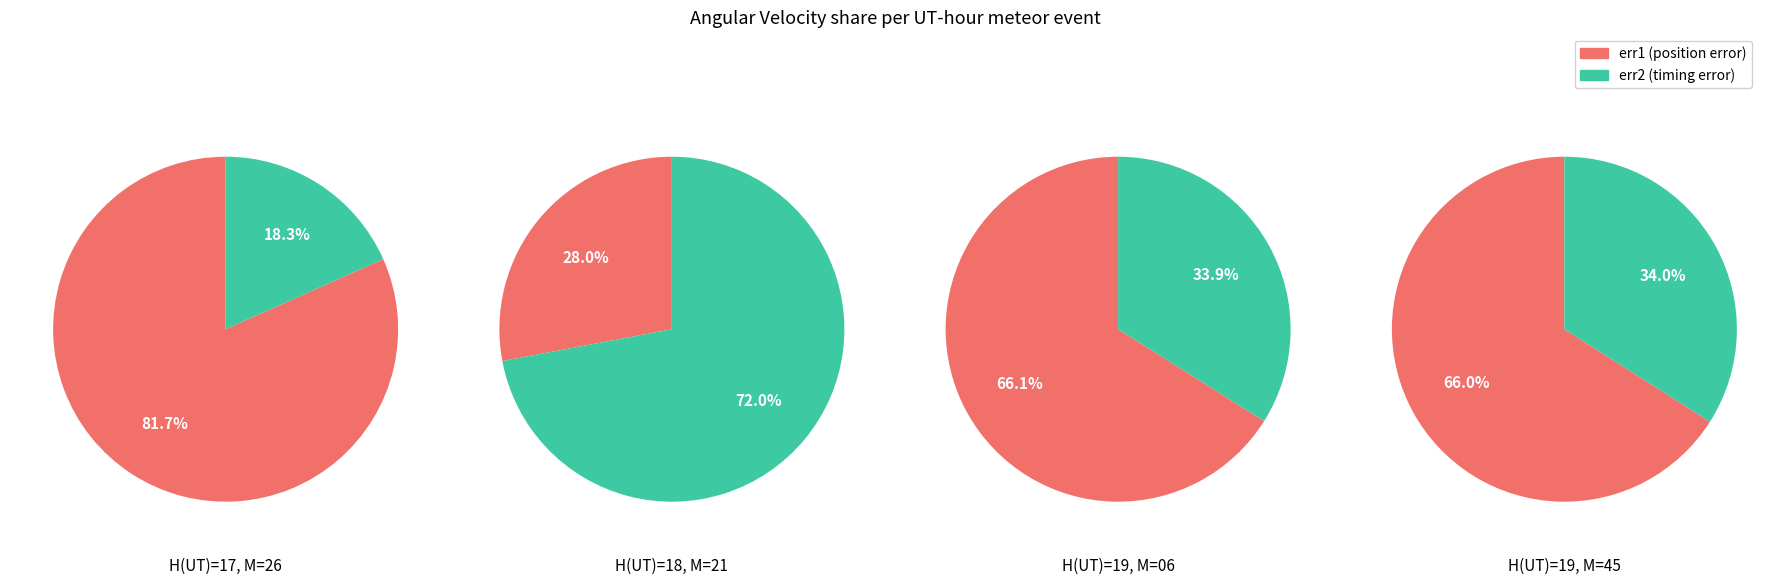

Which category accounts for the majority?

err1